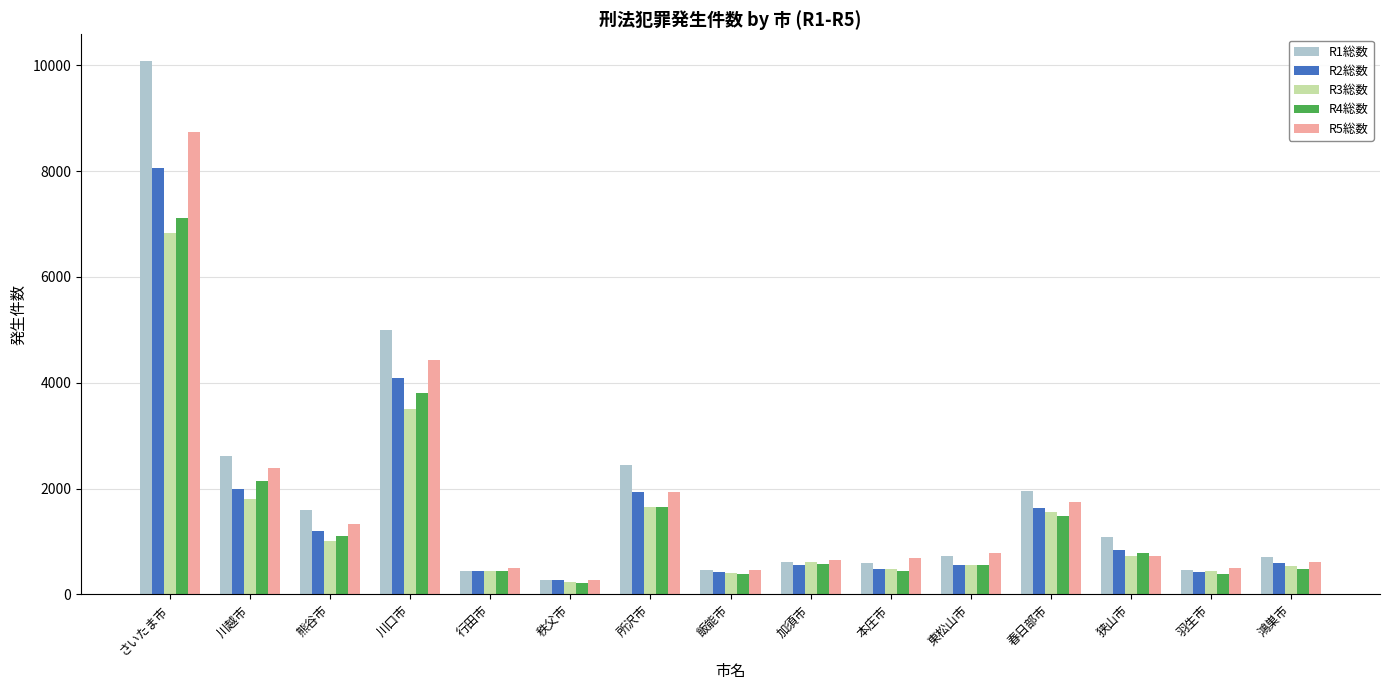

What is the difference between the second highest and minimum values in the R1総数 series?

4732